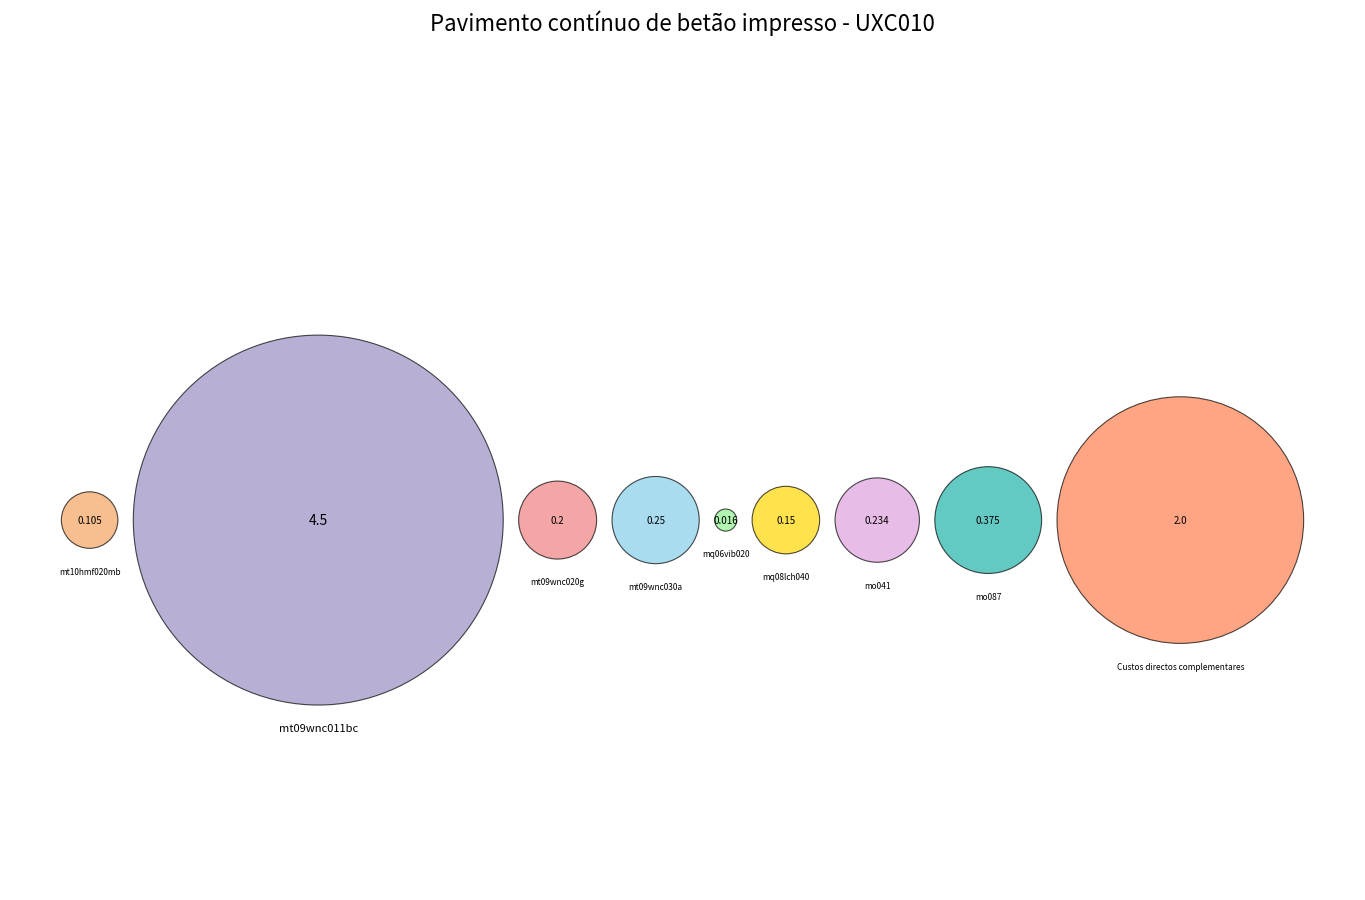

To the nearest percent, what portion does mt10hmf020mb represent?

1%